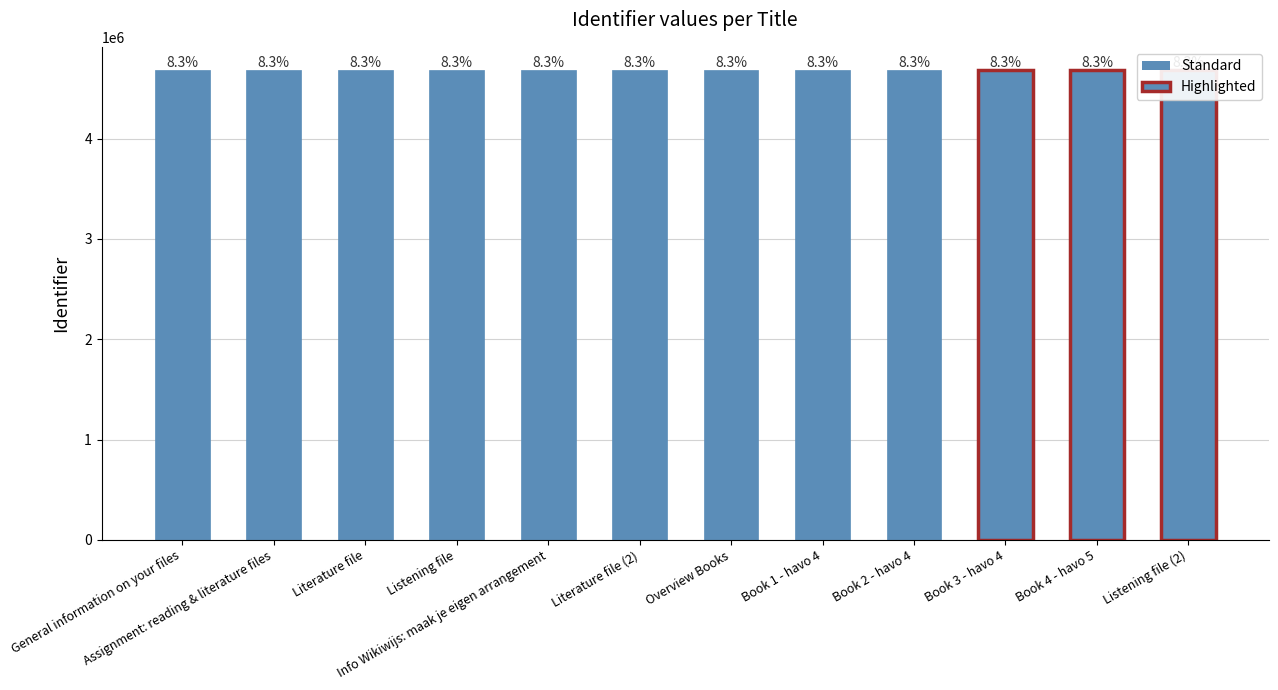

List the labels in order of value, smallest first.

General information on your files, Assignment: reading & literature files, Literature file, Listening file, Info Wikiwijs: maak je eigen arrangement, Literature file (2), Overview Books, Book 1 - havo 4, Book 2 - havo 4, Book 3 - havo 4, Book 4 - havo 5, Listening file (2)